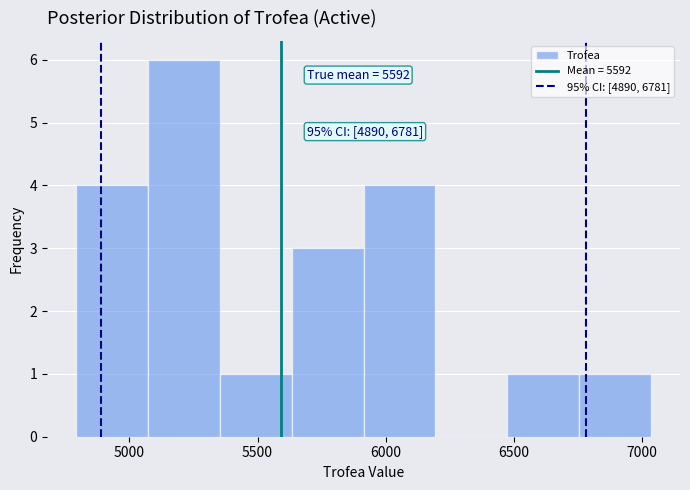

Which range on the x-axis has the tallest bar?

5050 to 5350